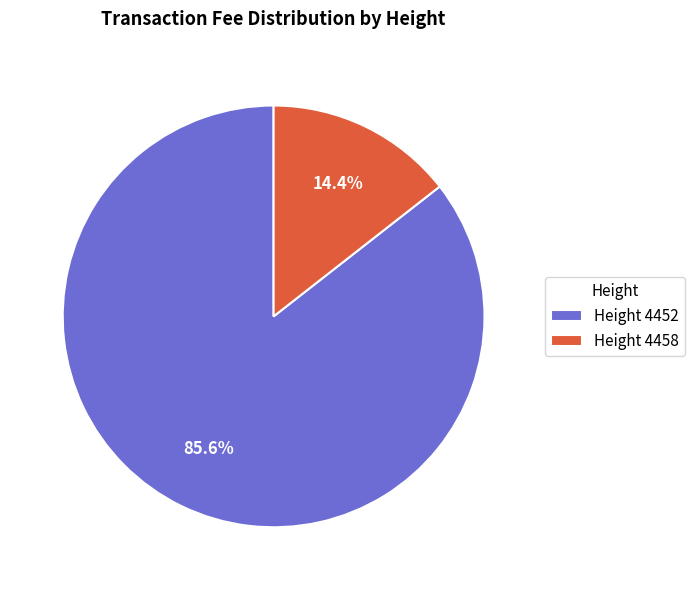

Is there a majority slice in this chart?

Yes